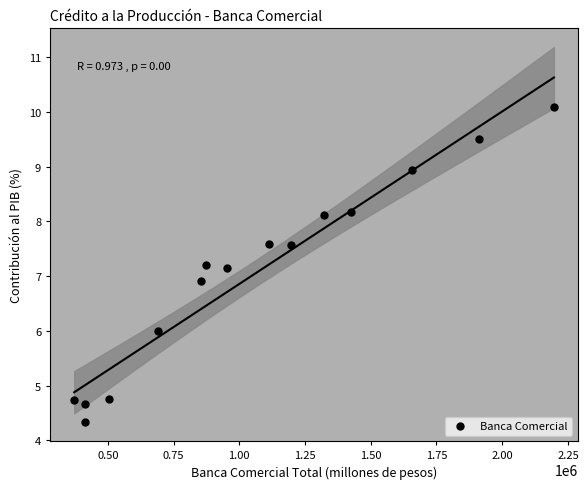

What is the range of Y values (max minus min)?

5.8